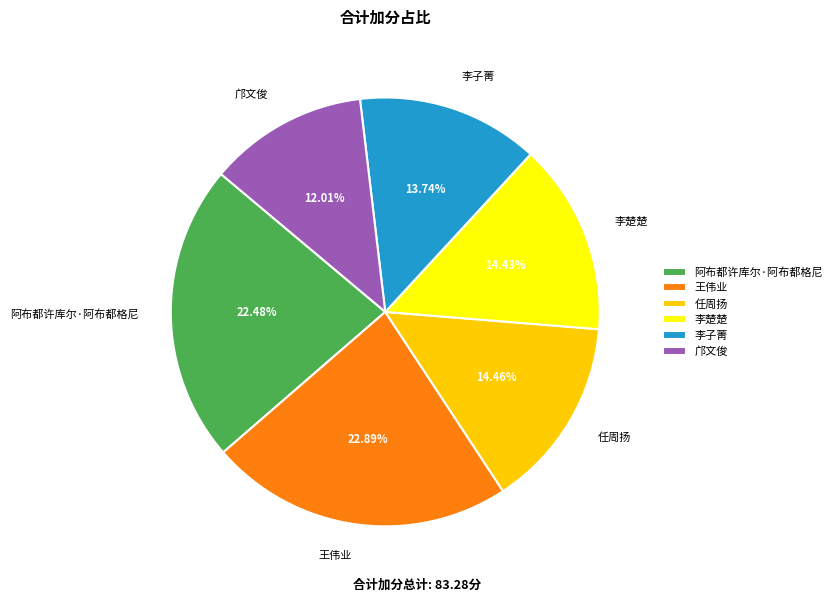

To the nearest percent, what portion does 任周扬 represent?

14%